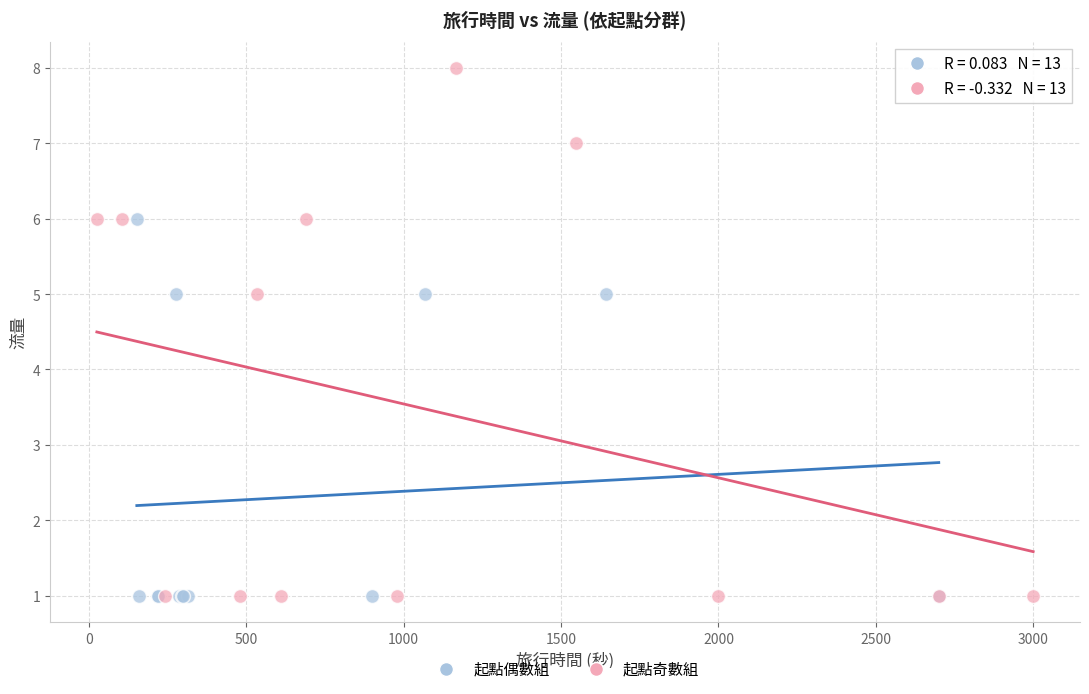

What are all the series names shown in the legend?

起點偶數組, 起點奇數組